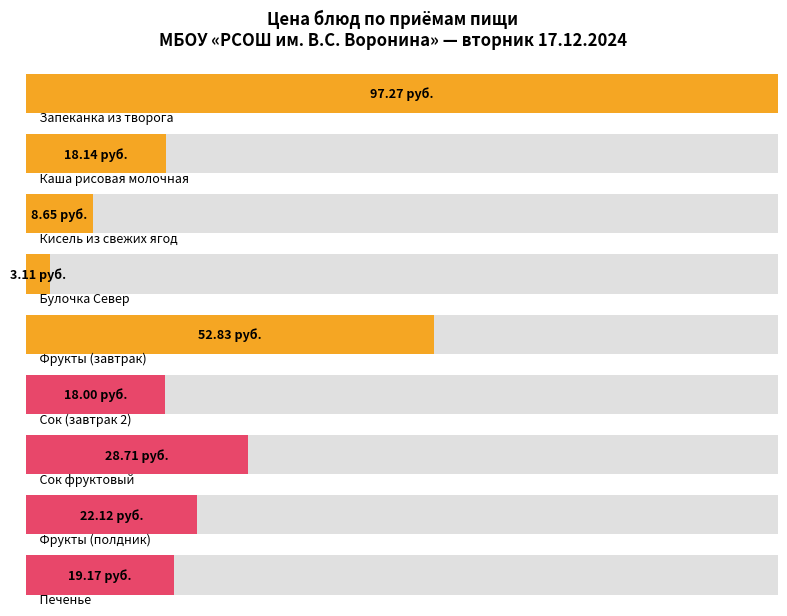

Rank the categories by value from highest to lowest.

Запеканка из творога, Фрукты (завтрак), Сок фруктовый, Фрукты (полдник), Печенье, Каша рисовая молочная, Сок (завтрак 2), Кисель из свежих ягод, Булочка Север